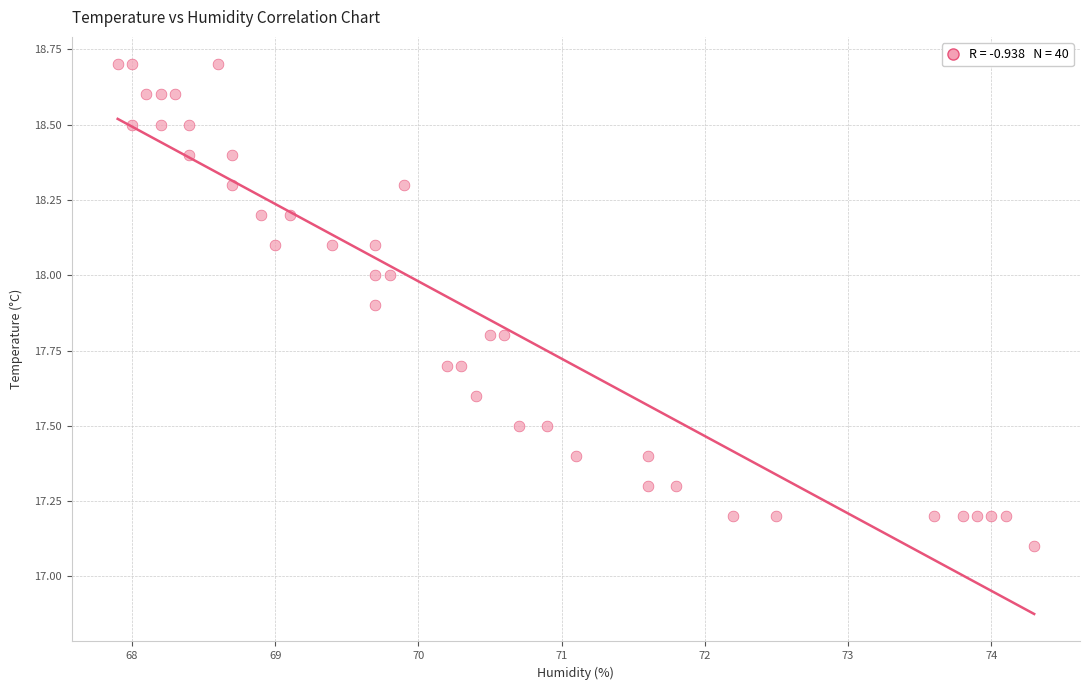

What is the range of X values (max minus min)?

6.4